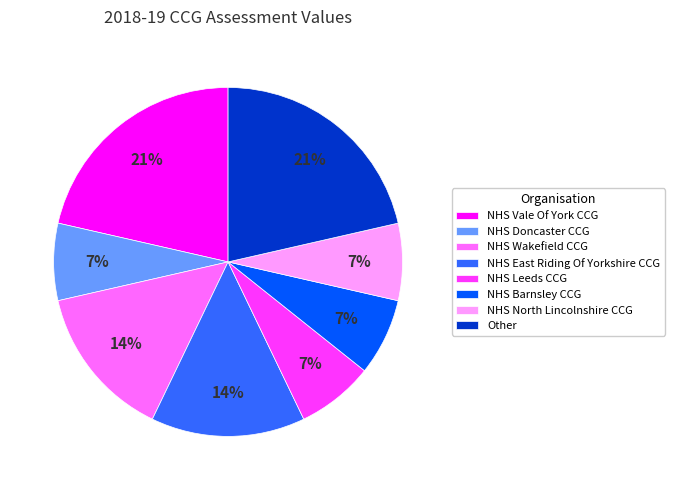

How many segments does this pie chart have?

8